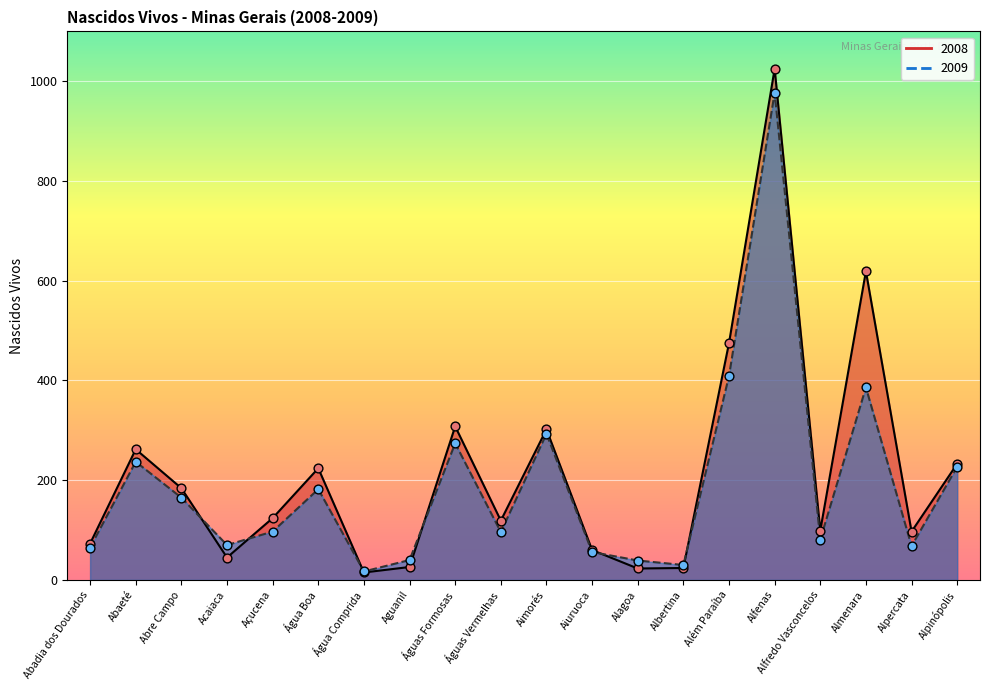

At how many categories does at least one series exceed 521?

2